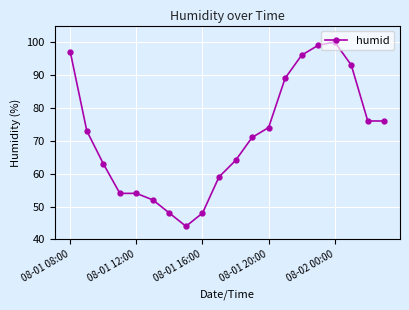

What is the value of the 11th point from the left?

64